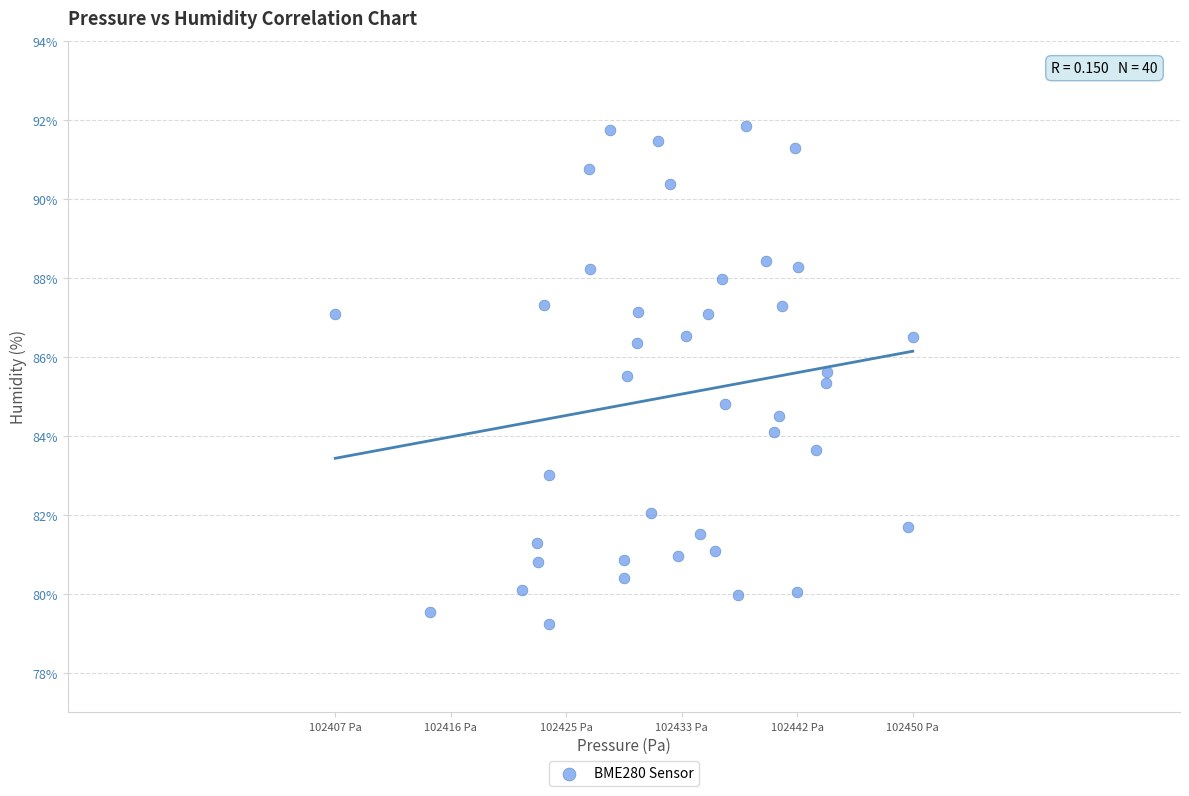

What is the range of Y values (max minus min)?

12.6